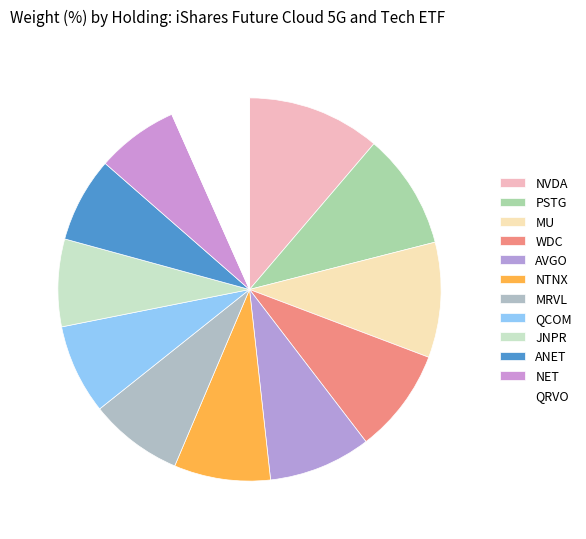

What is the ratio of the value at PSTG to the value at QCOM?

1.3